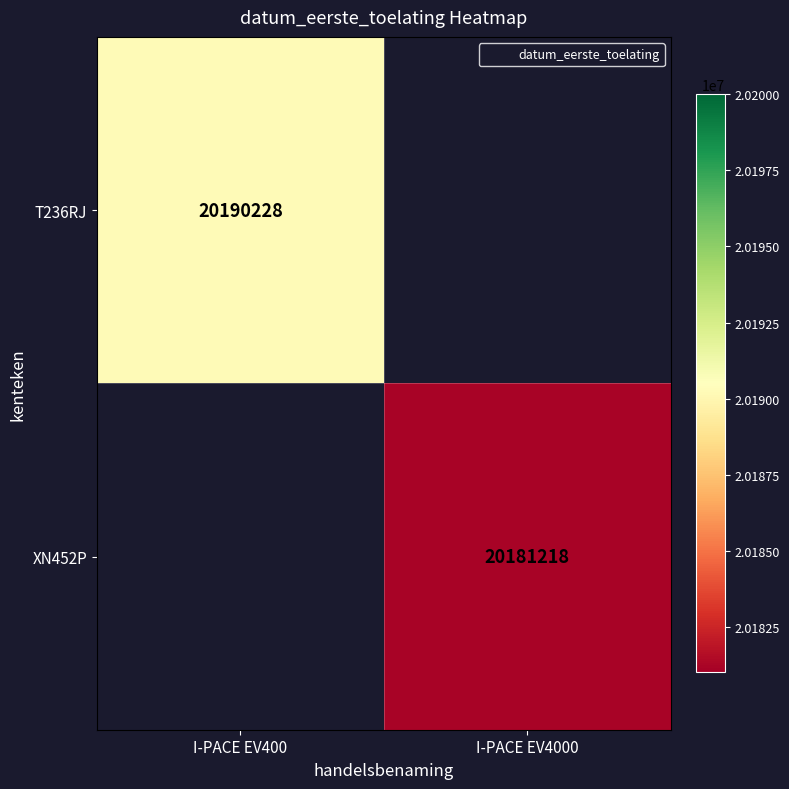

Is the value of XN452P at I-PACE EV400 greater than the value of T236RJ at I-PACE EV4000?

No